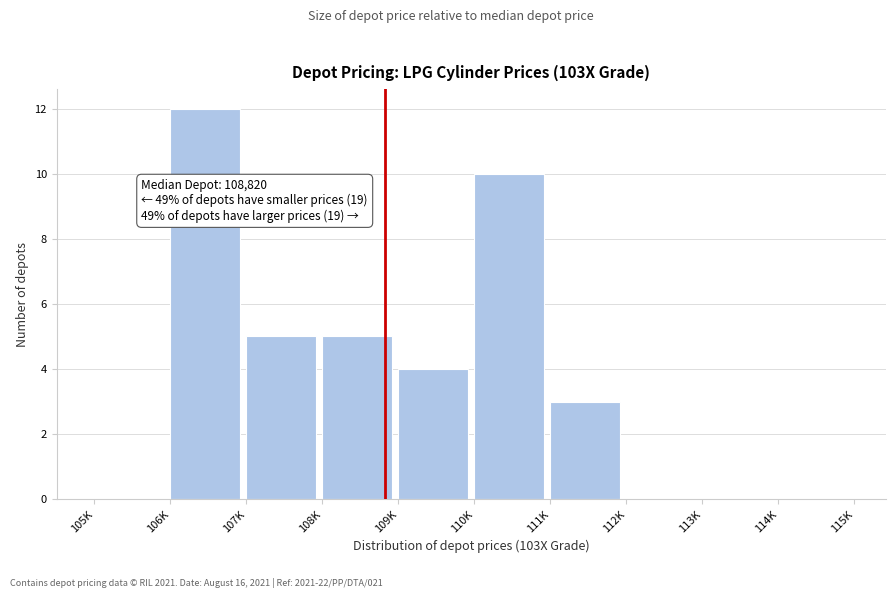

Reading left to right, list all the values displayed in this chart.

105K=0	106K=12	107K=5	108K=5	109K=4	110K=10	111K=3	112K=0	113K=0	114K=0